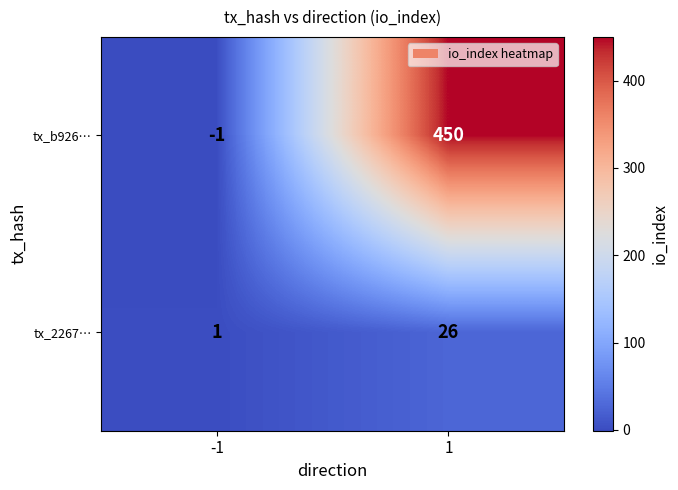

Rank the series by their average value, from highest to lowest.

tx_b926…, tx_2267…